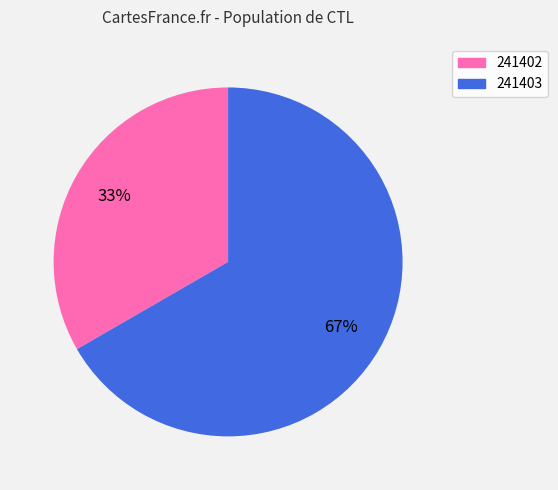

Is it true that 241402 is 28% of the pie?

False